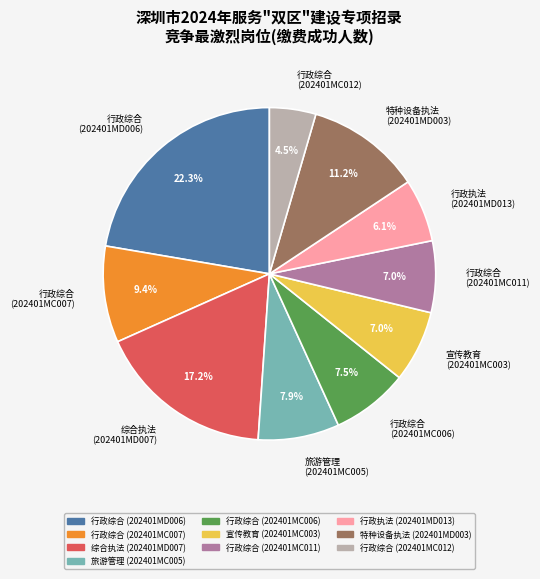

Is 特种设备执法 (202401MD003) the majority of the pie?

No